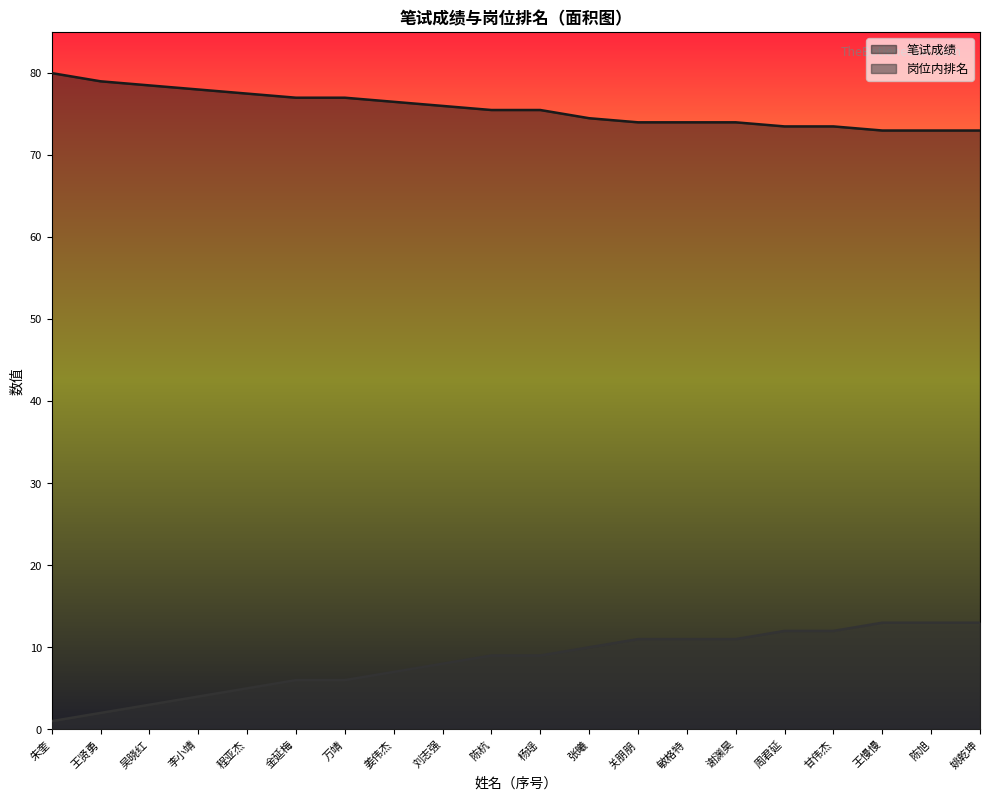

Between 姜伟杰 and 关朋朋, which series saw the biggest shift?

岗位内排名